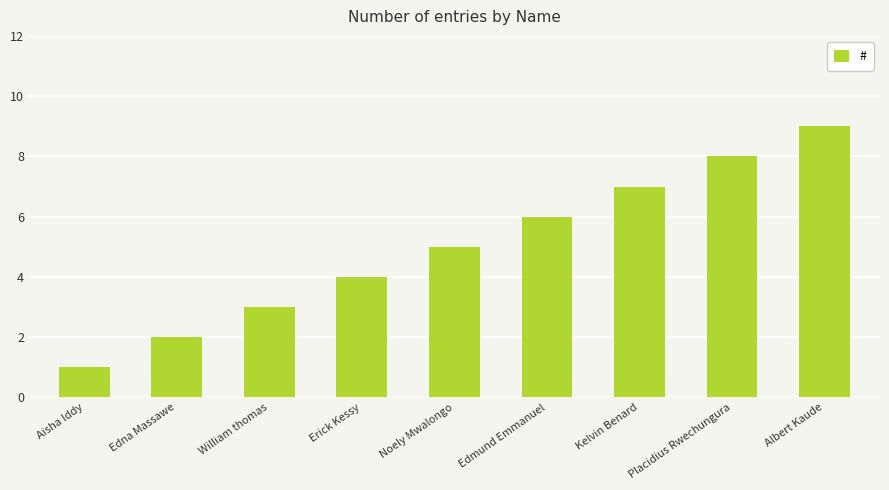

Count the values in the range 3 to 7.

5